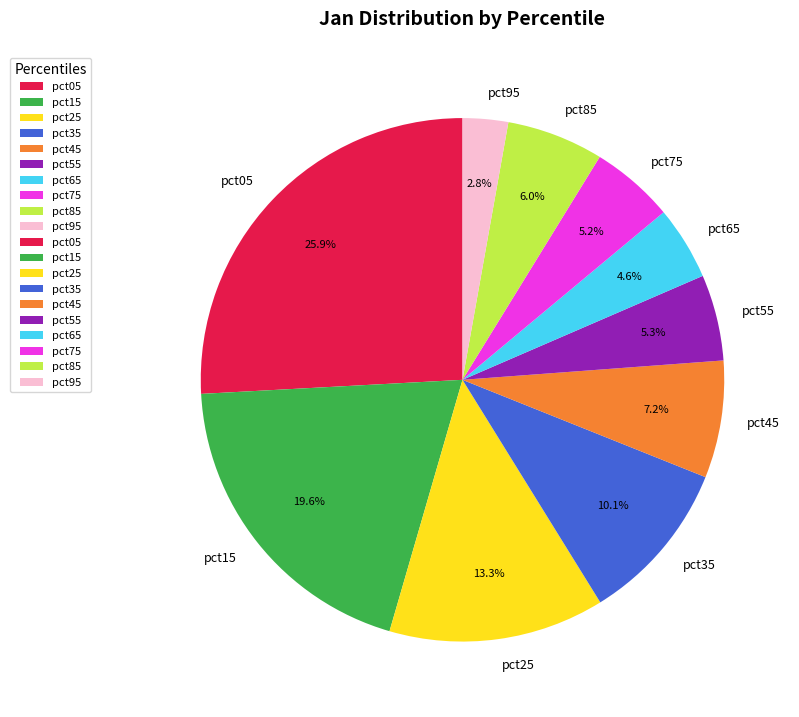

Combined, do pct85 and pct35 account for over 50%?

No